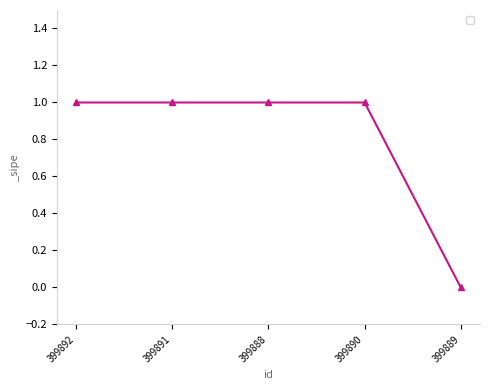

The value at 399888 is 1. True or false?

True